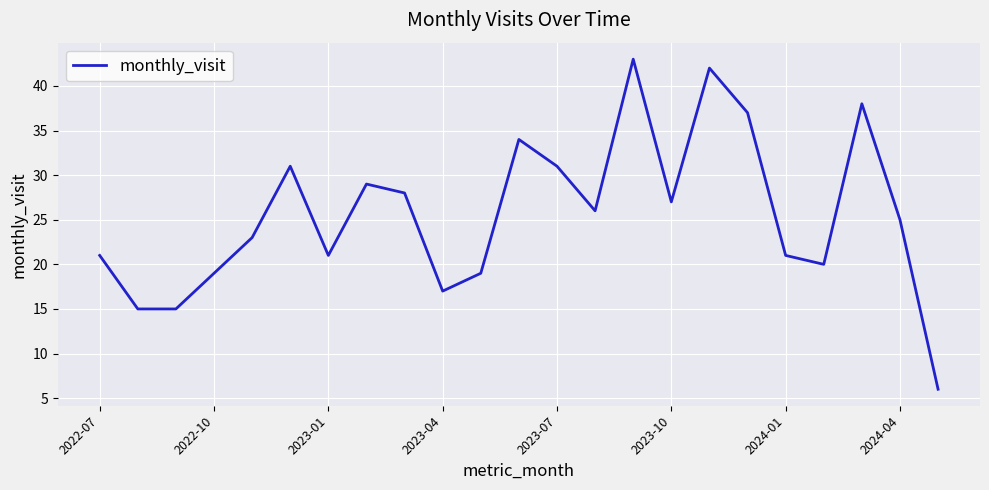

What is the difference between the maximum and minimum values?

37